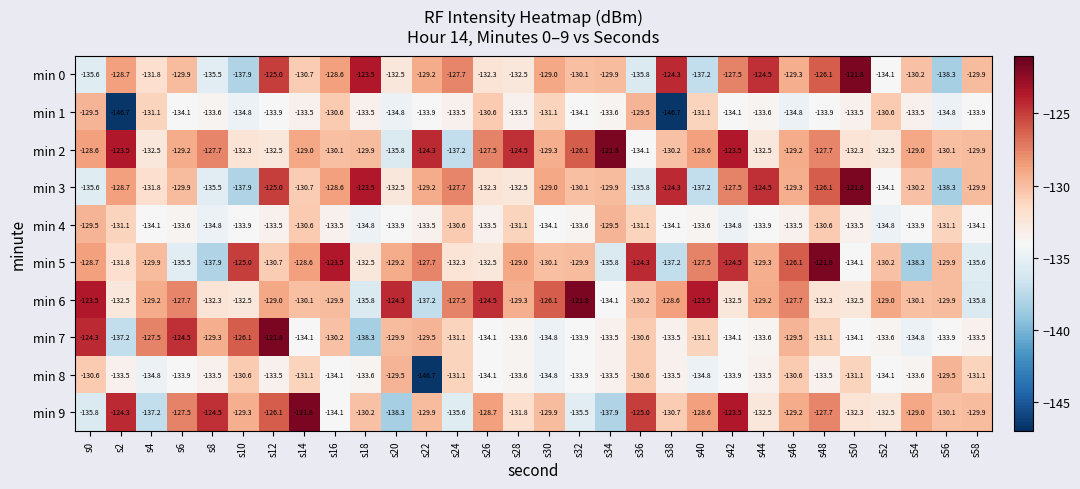

What is the smallest value displayed?

-146.7